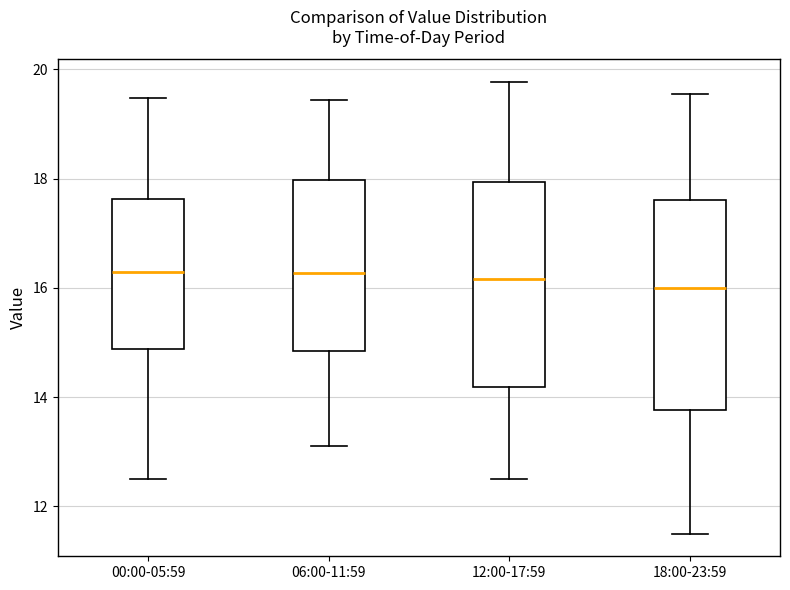

Where does the upper whisker of the box for 18:00-23:59 end on the y-axis? The values are not printed on the chart, so give them approximately, as read against the axis.

19.6